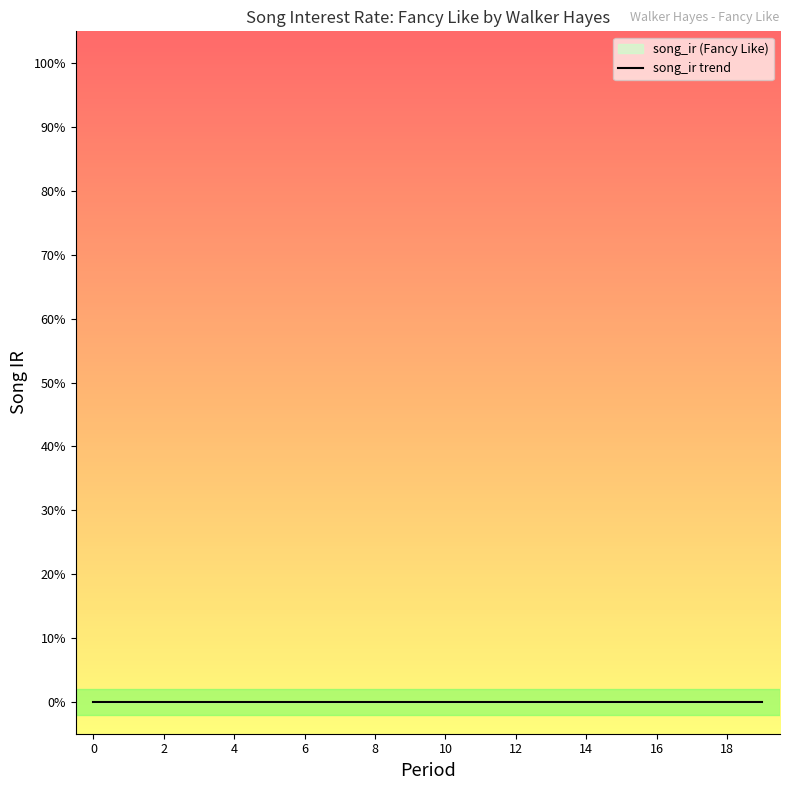

Reading left to right, extract all data points from this chart.

Fancy Like: 0=0	1=0	2=0	3=0	4=0	5=0	6=0	7=0	8=0	9=0	10=0	11=0	12=0	13=0	14=0	15=0	16=0	17=0	18=0	19=0
period: 0=0	1=1	2=2	3=3	4=4	5=5	6=6	7=7	8=8	9=9	10=10	11=11	12=12	13=13	14=14	15=15	16=16	17=17	18=18	19=19